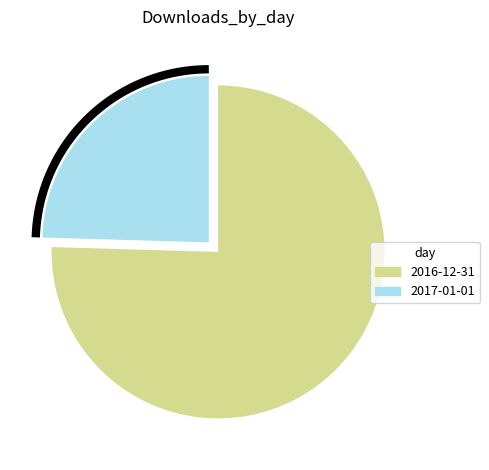

To the nearest percent, what is the difference between the 2017-01-01 and 2016-12-31 slice percentages?

51%